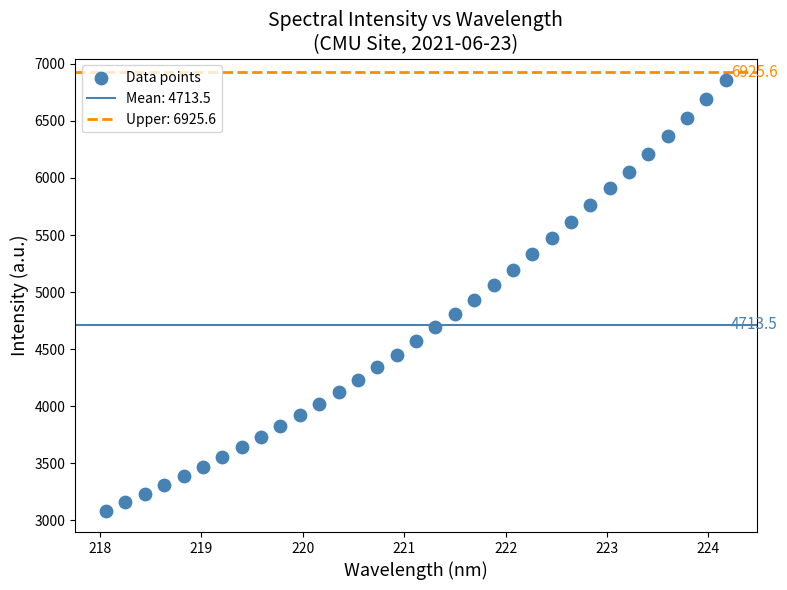

What Y value in the scatter plot is closest to 4971?

4928.8